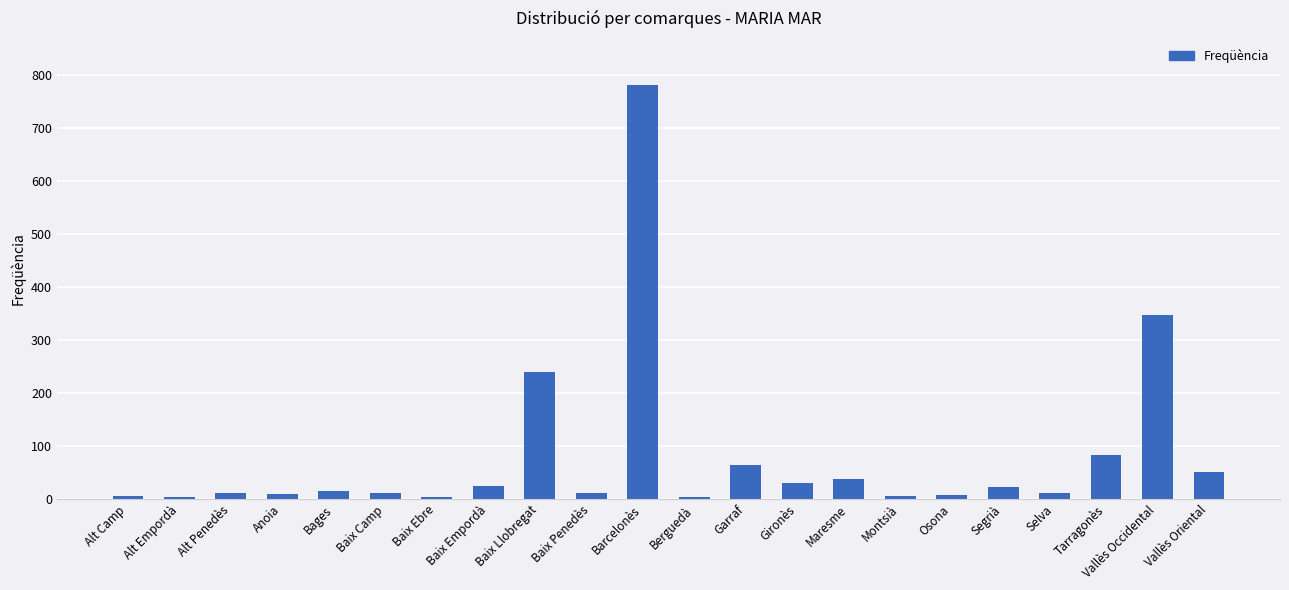

What is the label of the 17th bar from the left?

Osona